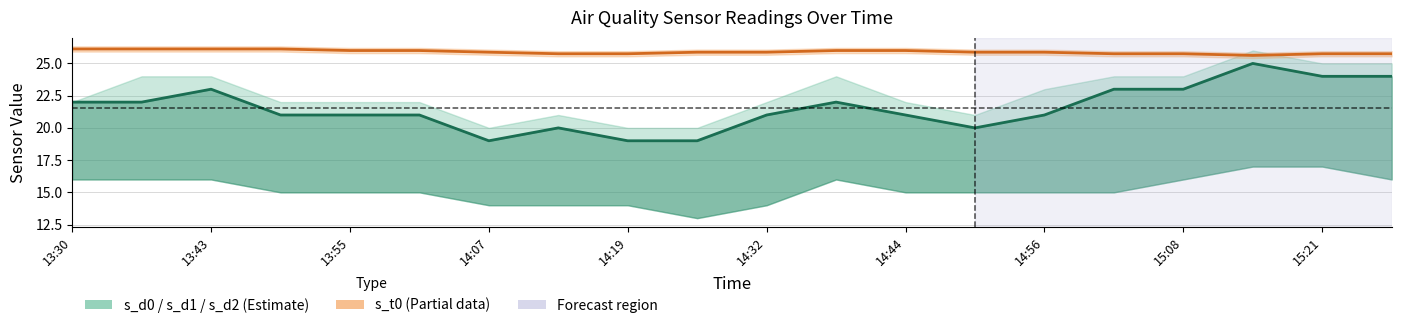

Which series has the largest total across all categories?

s_t0